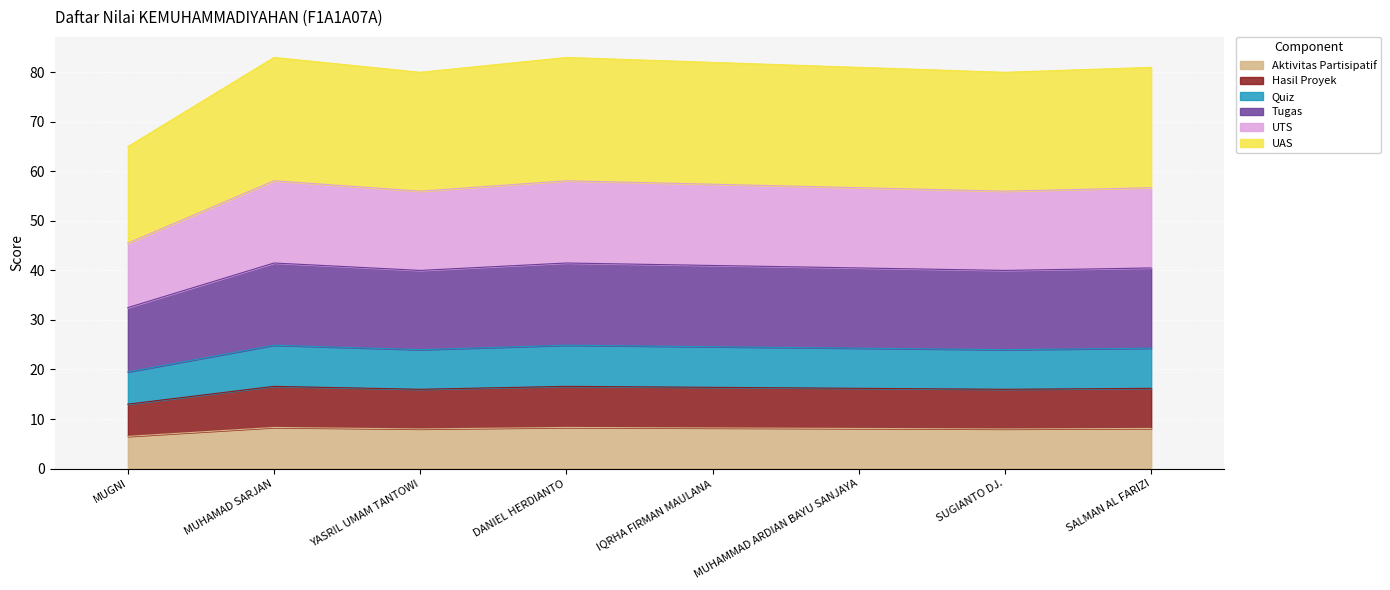

How many interior local valleys does the UTS series have?

2